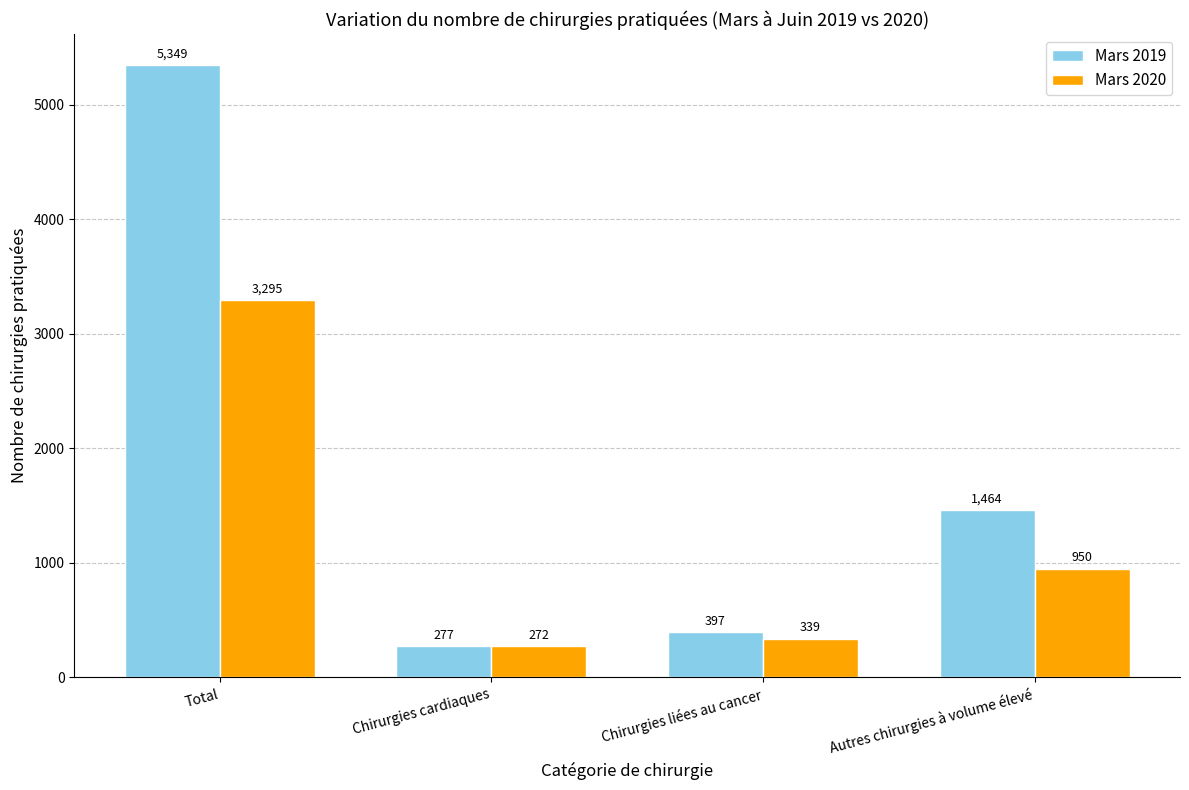

What are all the series names shown in the legend?

Mars 2019, Mars 2020